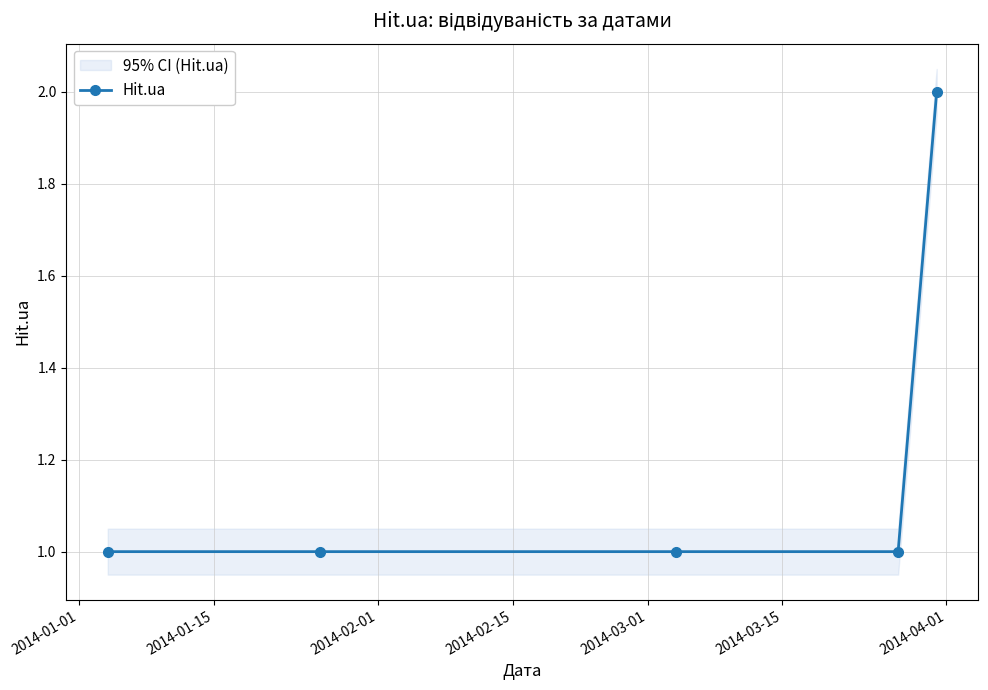

What is the value of the Hit.ua point at the 4th from the left?

1